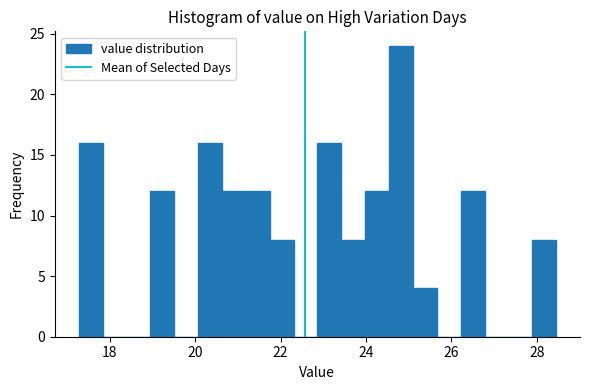

Read against the x-axis, roughly where is the centre of the tallest bar?

24.8